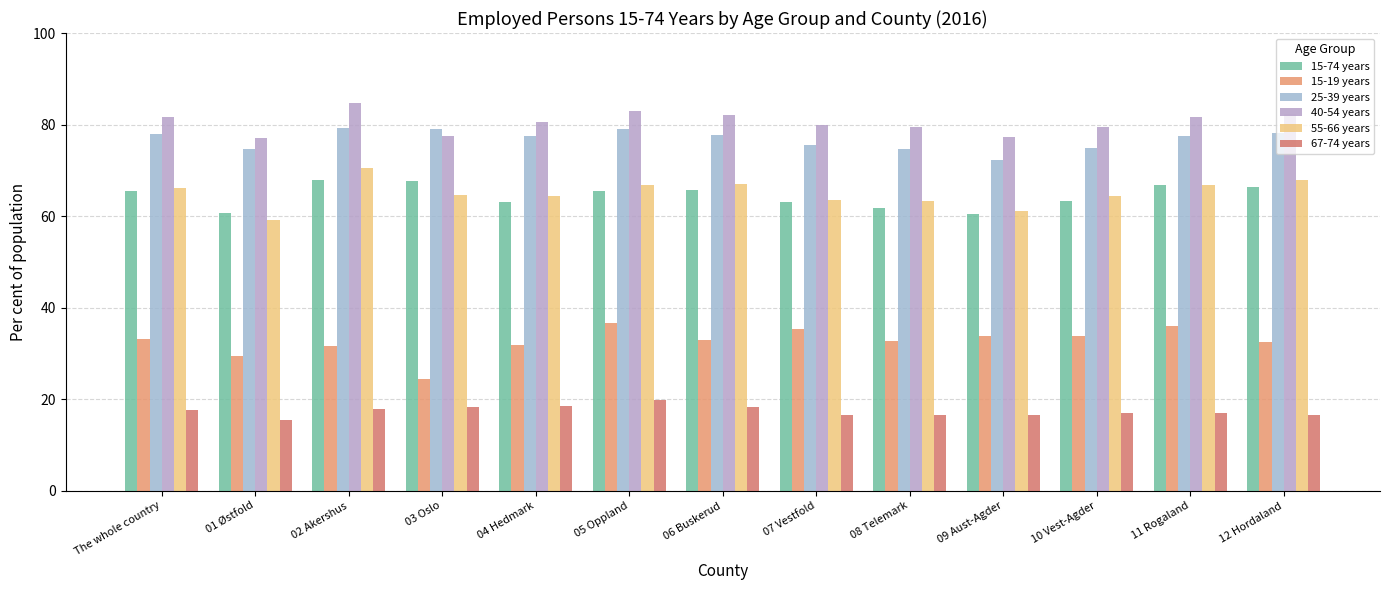

At how many categories does at least one series exceed 75?

13